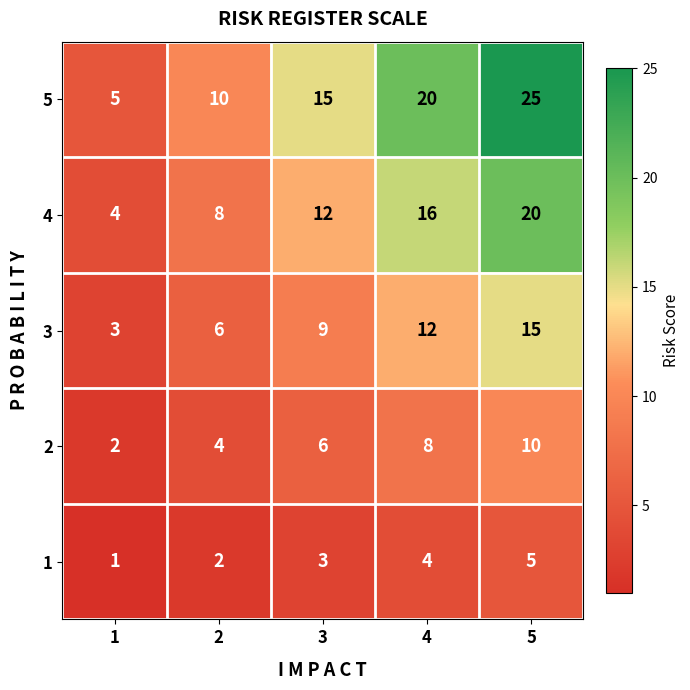

Reading left to right, extract all data points from this chart.

5: 1=5	2=10	3=15	4=20	5=25
4: 1=4	2=8	3=12	4=16	5=20
3: 1=3	2=6	3=9	4=12	5=15
2: 1=2	2=4	3=6	4=8	5=10
1: 1=1	2=2	3=3	4=4	5=5